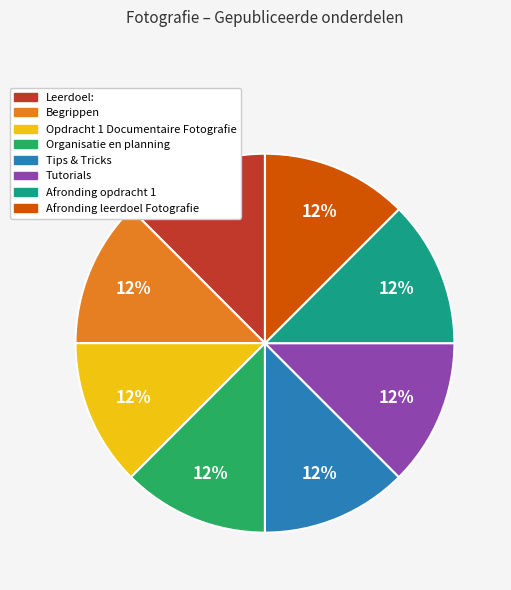

What is the ratio of the value at Afronding opdracht 1 to the value at Afronding leerdoel Fotografie?

1.0